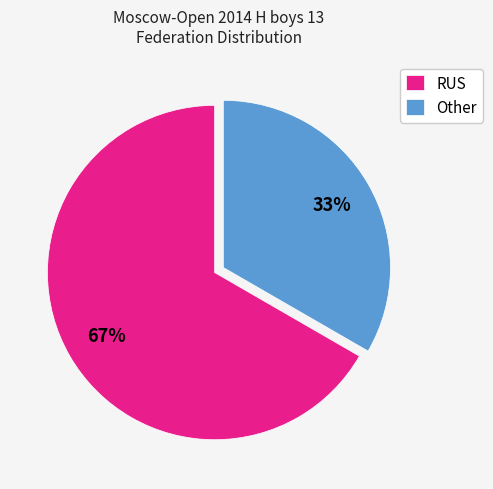

Which category has the biggest portion of the pie?

RUS